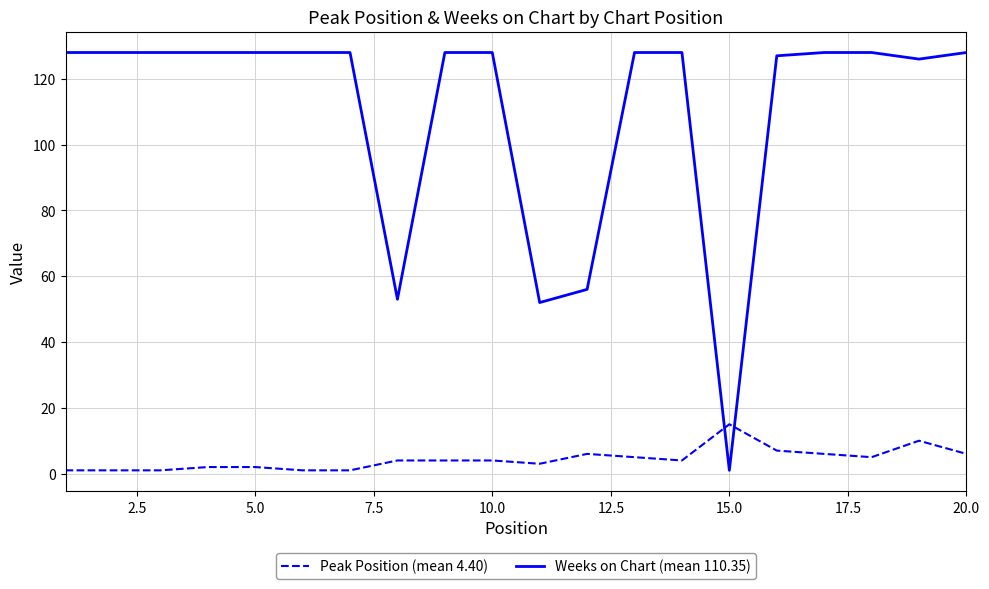

What is the average value of the Weeks on Chart (mean 110.35) series?

110